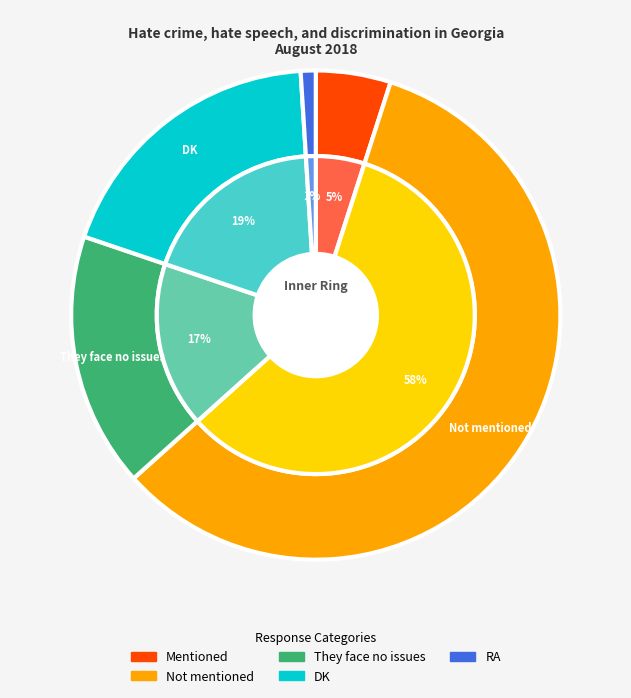

Is there a majority slice in this chart?

Yes